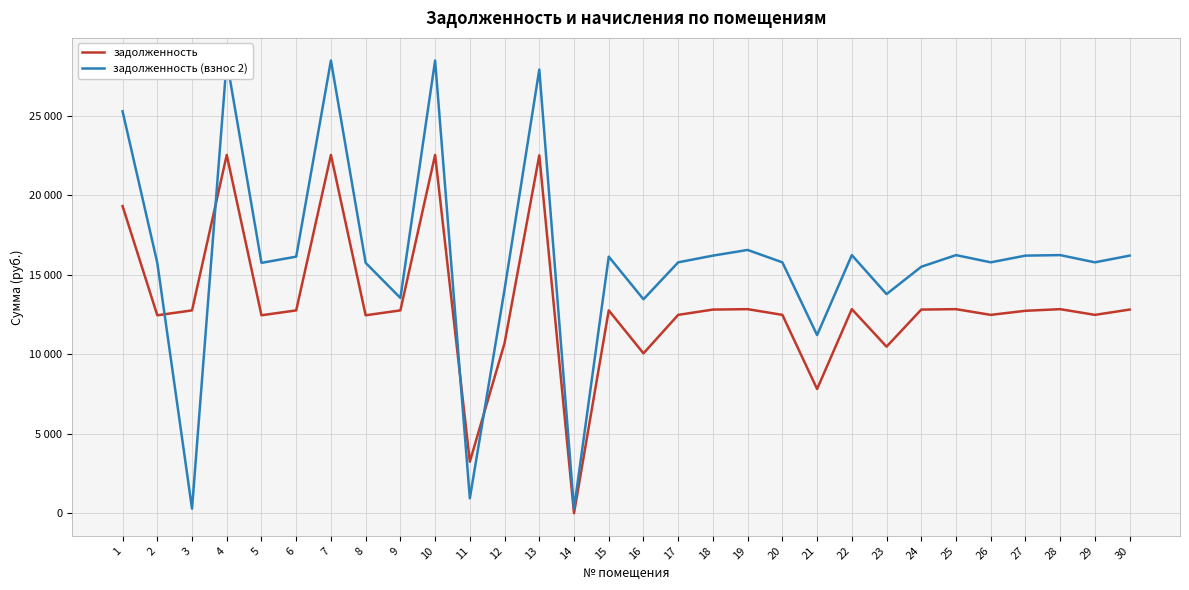

Between 4 and 6, which is larger?

4